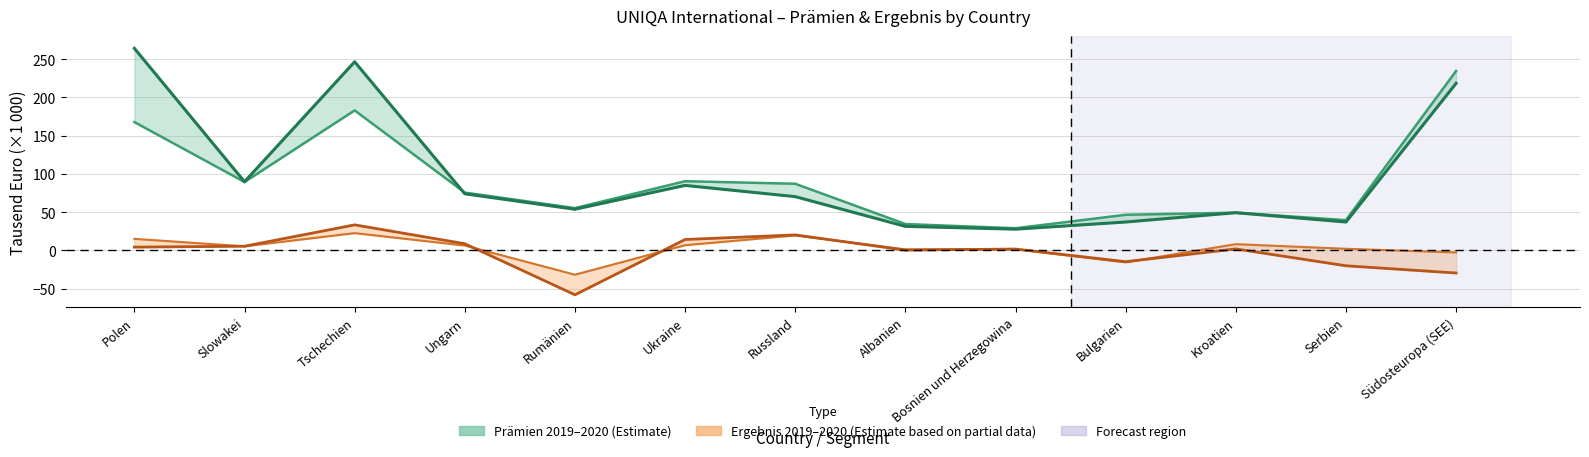

Which label corresponds to the largest value in the chart?

Polen